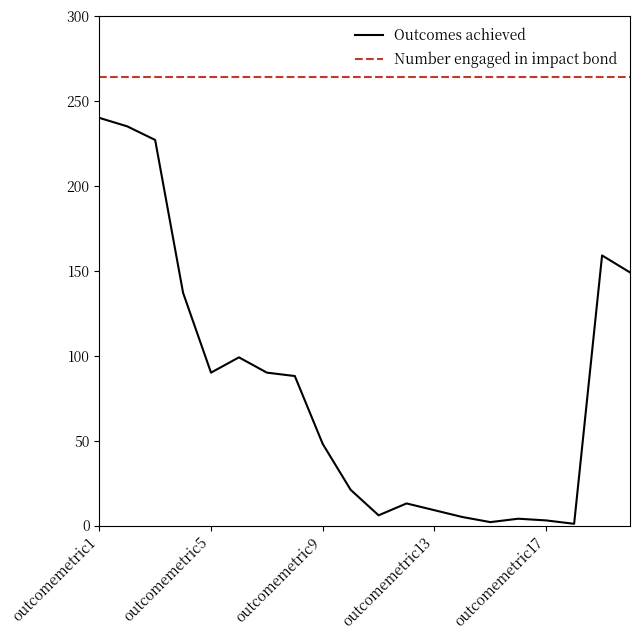

What is the difference between the maximum and minimum values in the Outcomes achieved series?

239